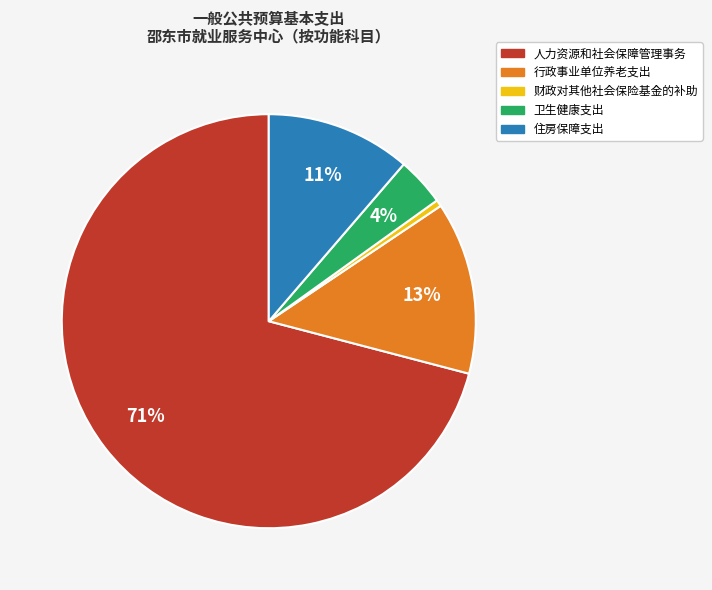

To the nearest percent, what portion does 行政事业单位养老支出 represent?

13%